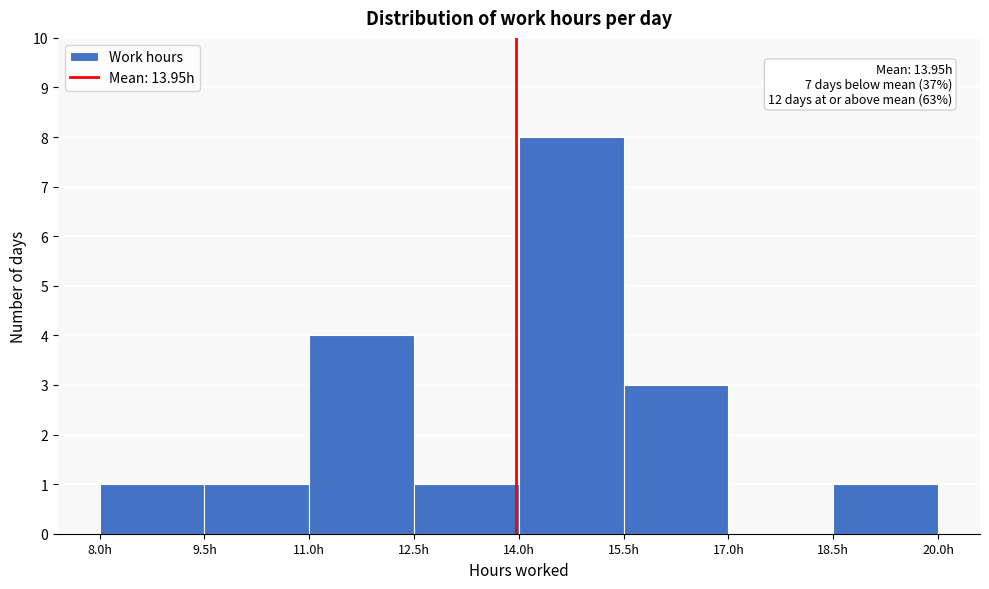

Over which range of the x-axis is the bar tallest?

14.0 to 15.5